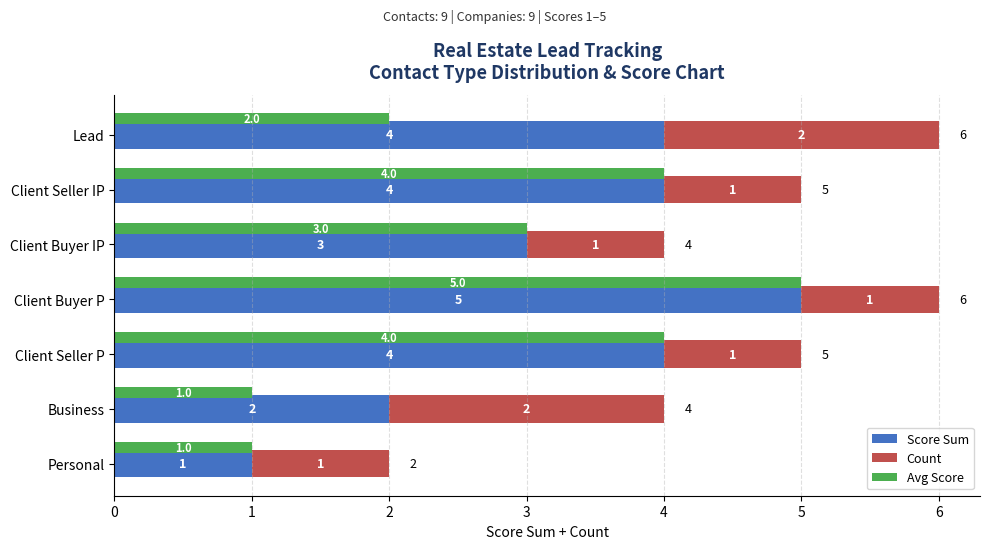

At Lead, list the series in order from largest to smallest.

Score Sum, Count, Avg Score